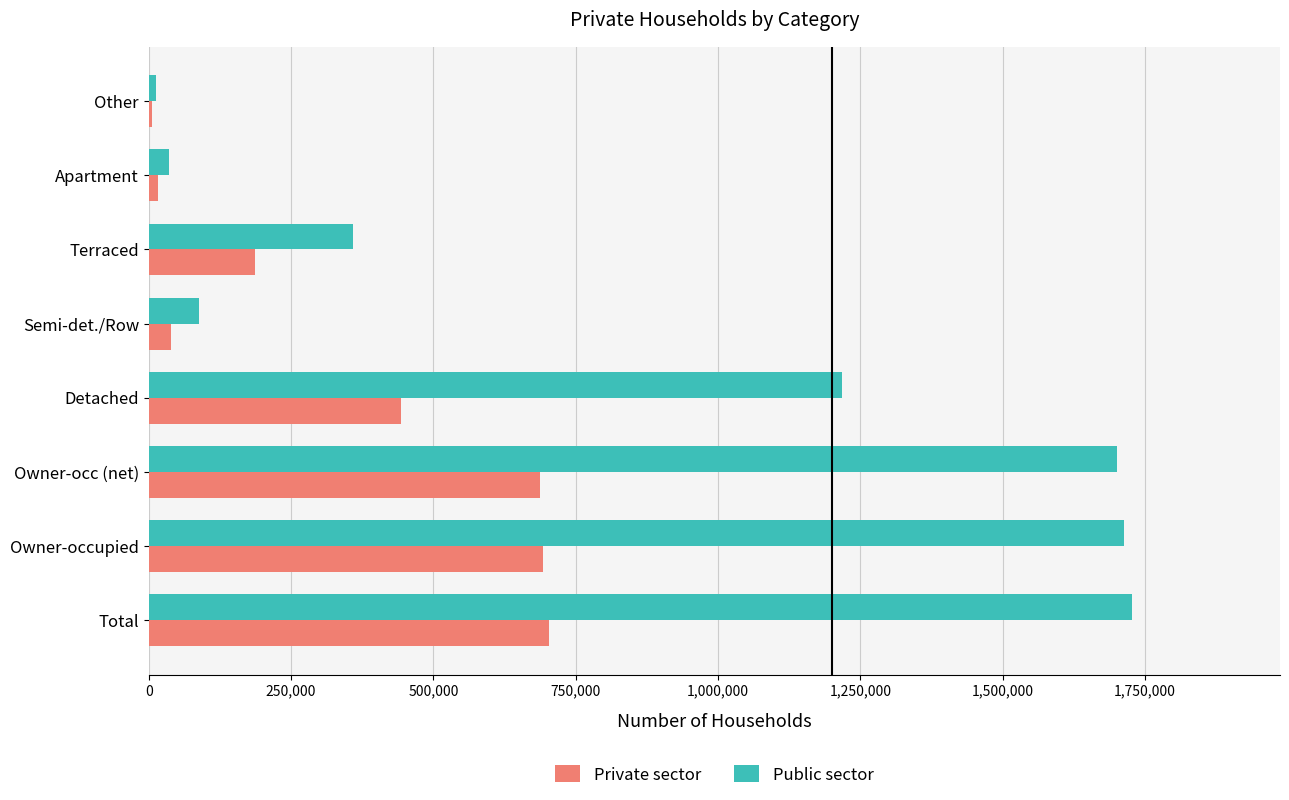

Which series changed the most between Owner-occupied and Semi-det./Row?

Public sector